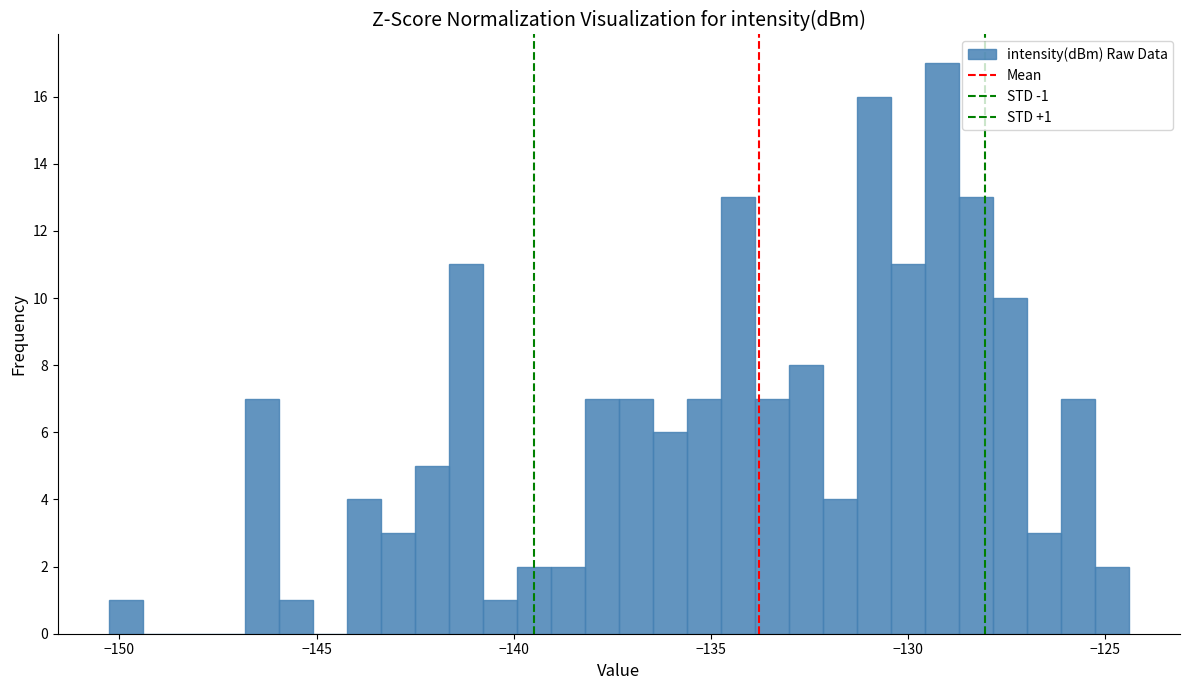

Around what value on the x-axis is the tallest bar? Give the approximate position of its centre, as read against the axis.

-129.0